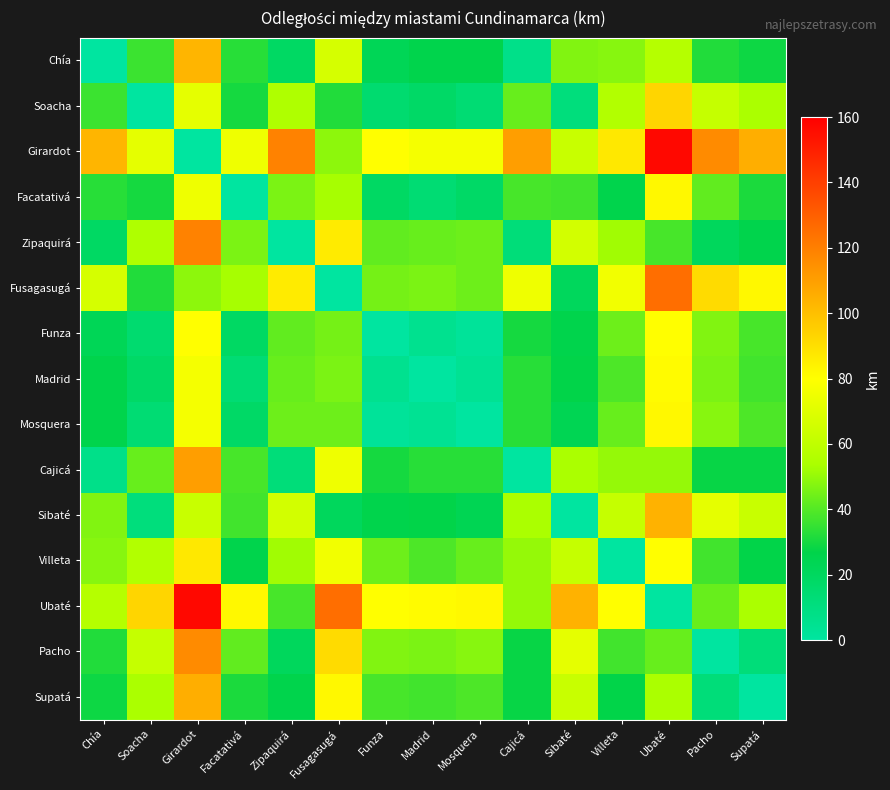

What is the difference between the highest and lowest values at Fusagasugá?

125